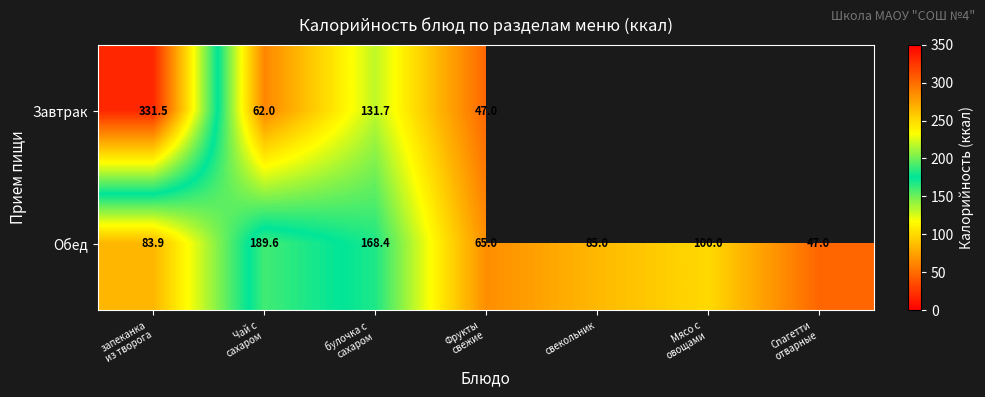

Which has a higher value, Мясо с
овощами or Чай с
сахаром?

Чай с
сахаром